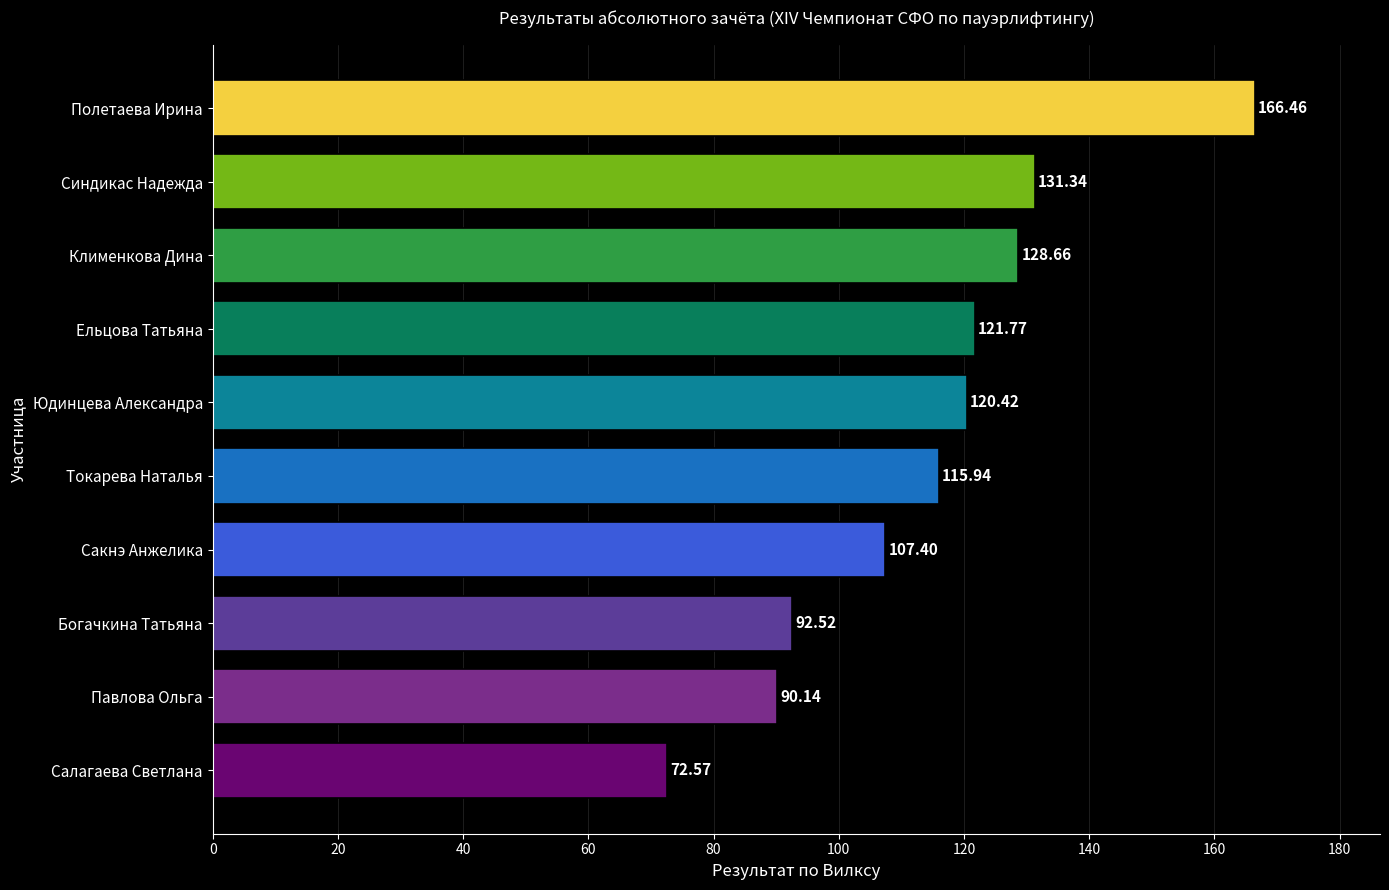

What is the change in value from Павлова Ольга to Сакнэ Анжелика?

+17.3